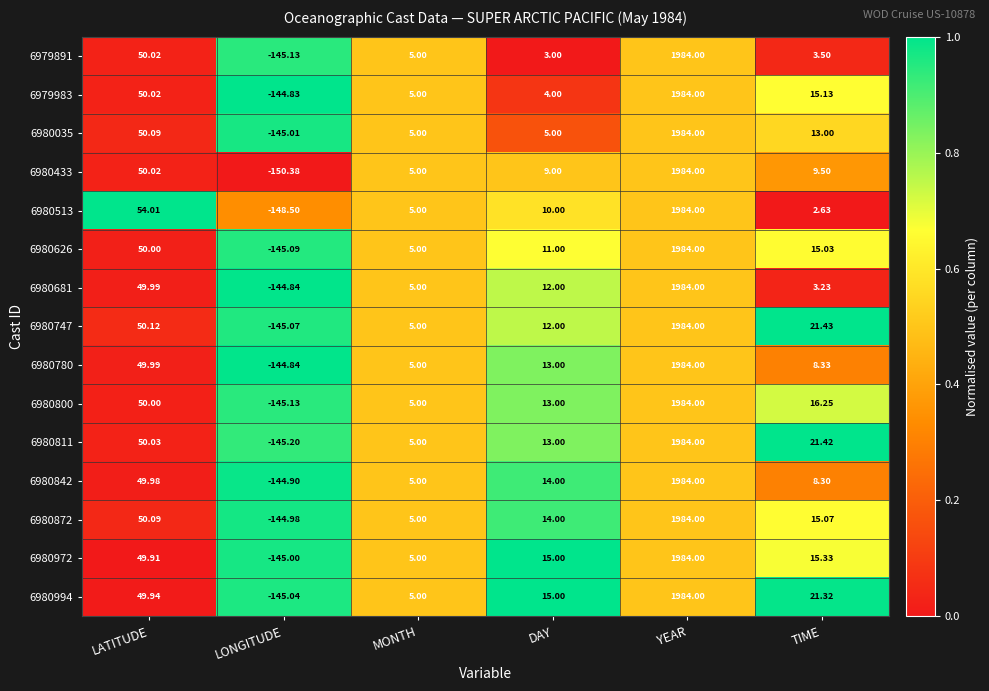

At how many categories does at least one series exceed 0?

5